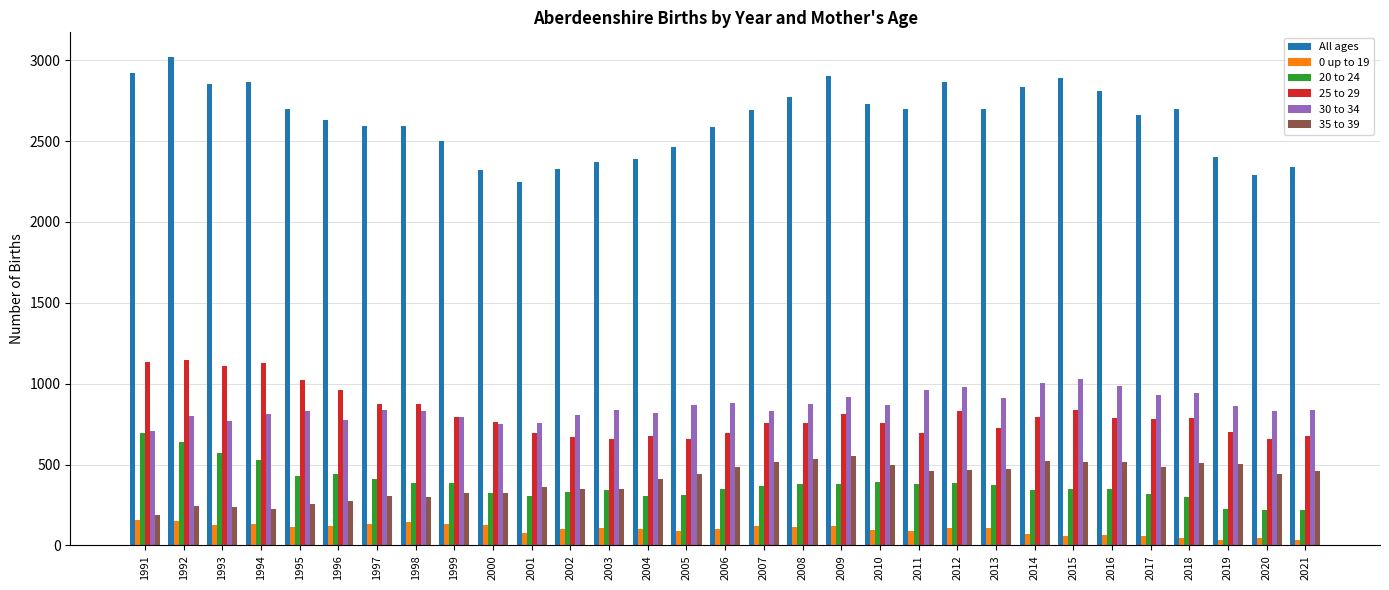

How many groups of bars are there?

31